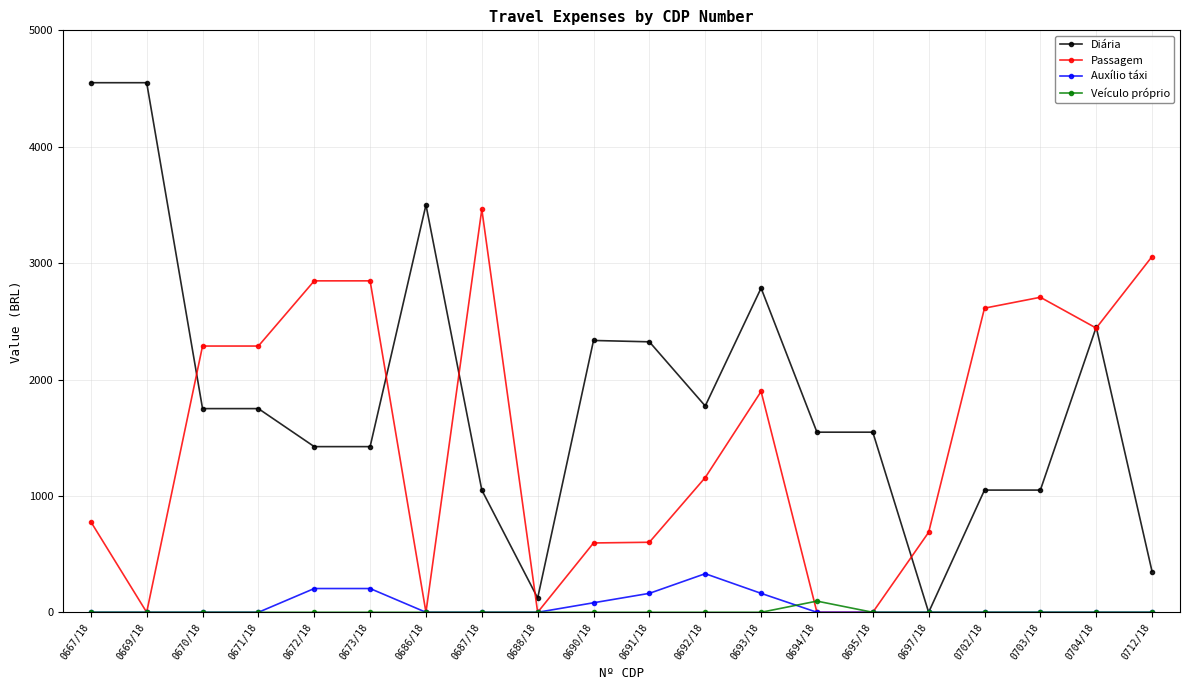

What is the maximum value shown in the chart?

4550.0